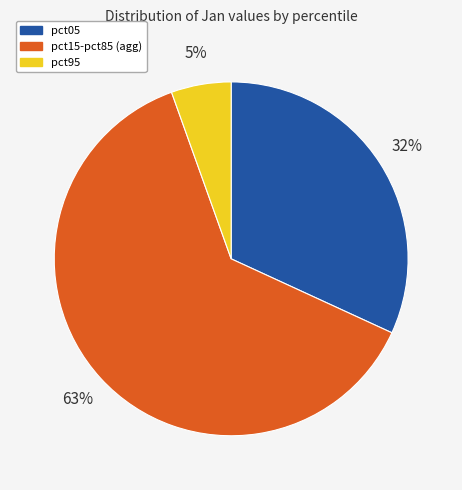

How many segments does this pie chart have?

3